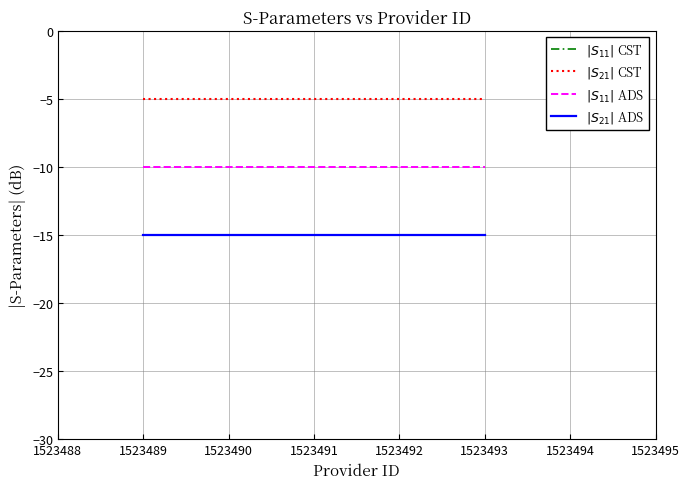

What is the smallest value displayed?

-15